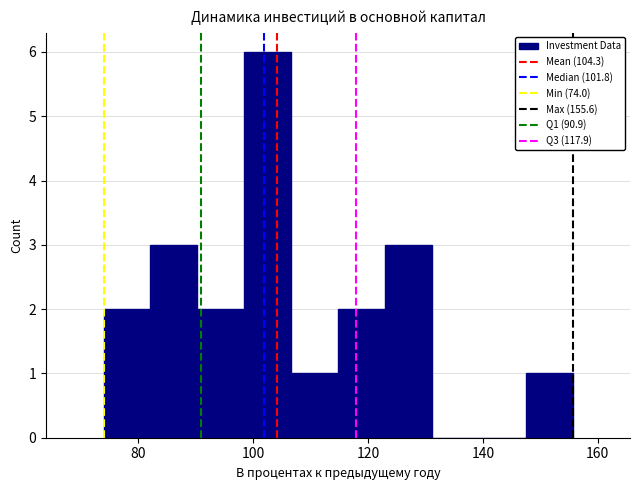

Reading left to right, list every bar in this chart as the range it spans on the x-axis followed by its height. Neither the bar edges nor the heights are printed on the chart, so give them approximately, as read against the axes.

74 to 82: 2
82 to 90: 3
90 to 98: 2
98 to 106: 6
106 to 114: 1
114 to 122: 2
122 to 132: 3
132 to 140: 0
140 to 148: 0
148 to 156: 1